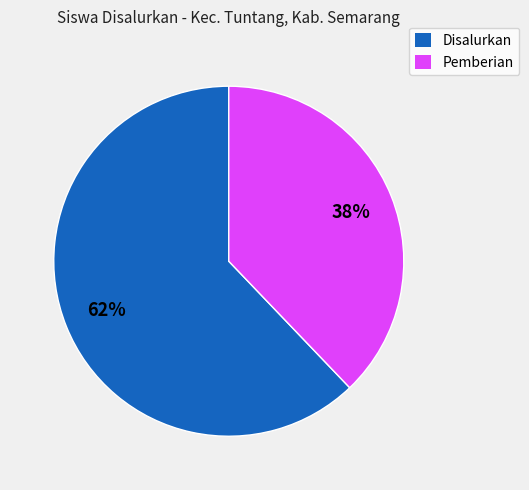

Is there any slice that represents more than half of the pie?

Yes